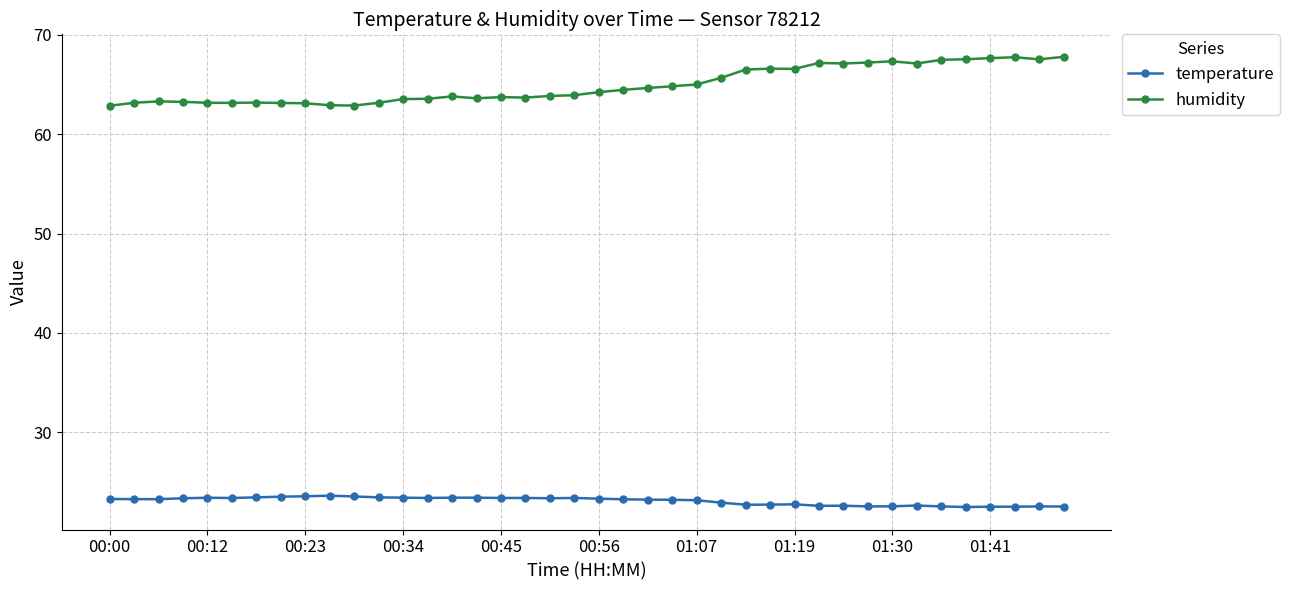

True or false: temperature and humidity cross at least once.

False